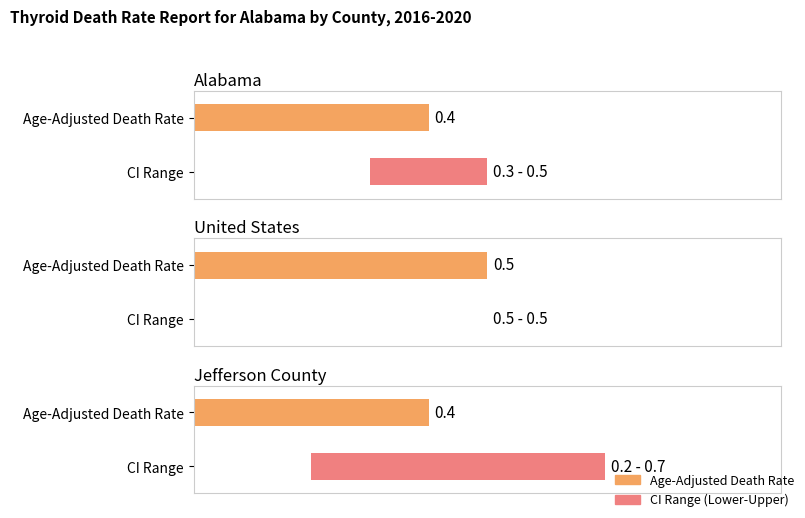

Reading left to right, transcribe all the data shown in this chart.

Age-Adjusted Death Rate: Alabama=0.4	United States=0.5	Jefferson County=0.4
Lower CI: Alabama=0.3	United States=0.5	Jefferson County=0.2
Upper CI: Alabama=0.5	United States=0.5	Jefferson County=0.7